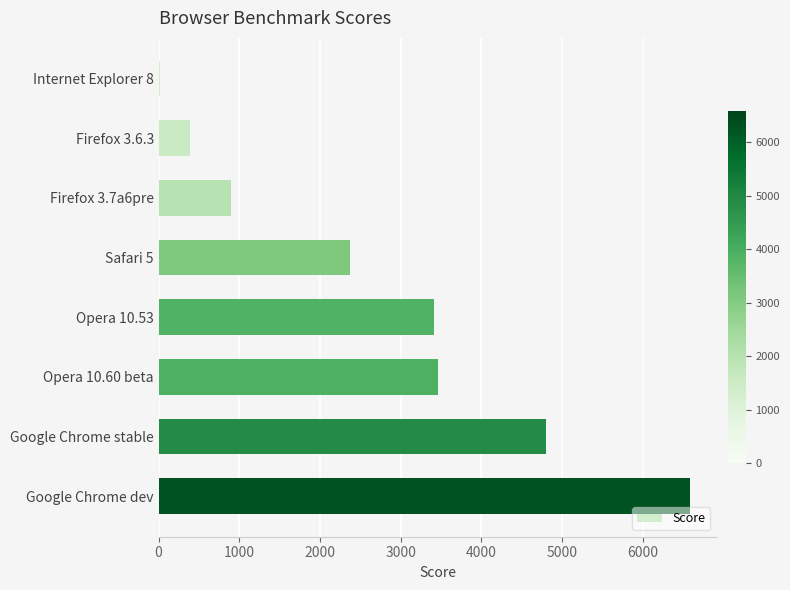

The chart shows a value of 11750.9 at Google Chrome dev. True or false?

False